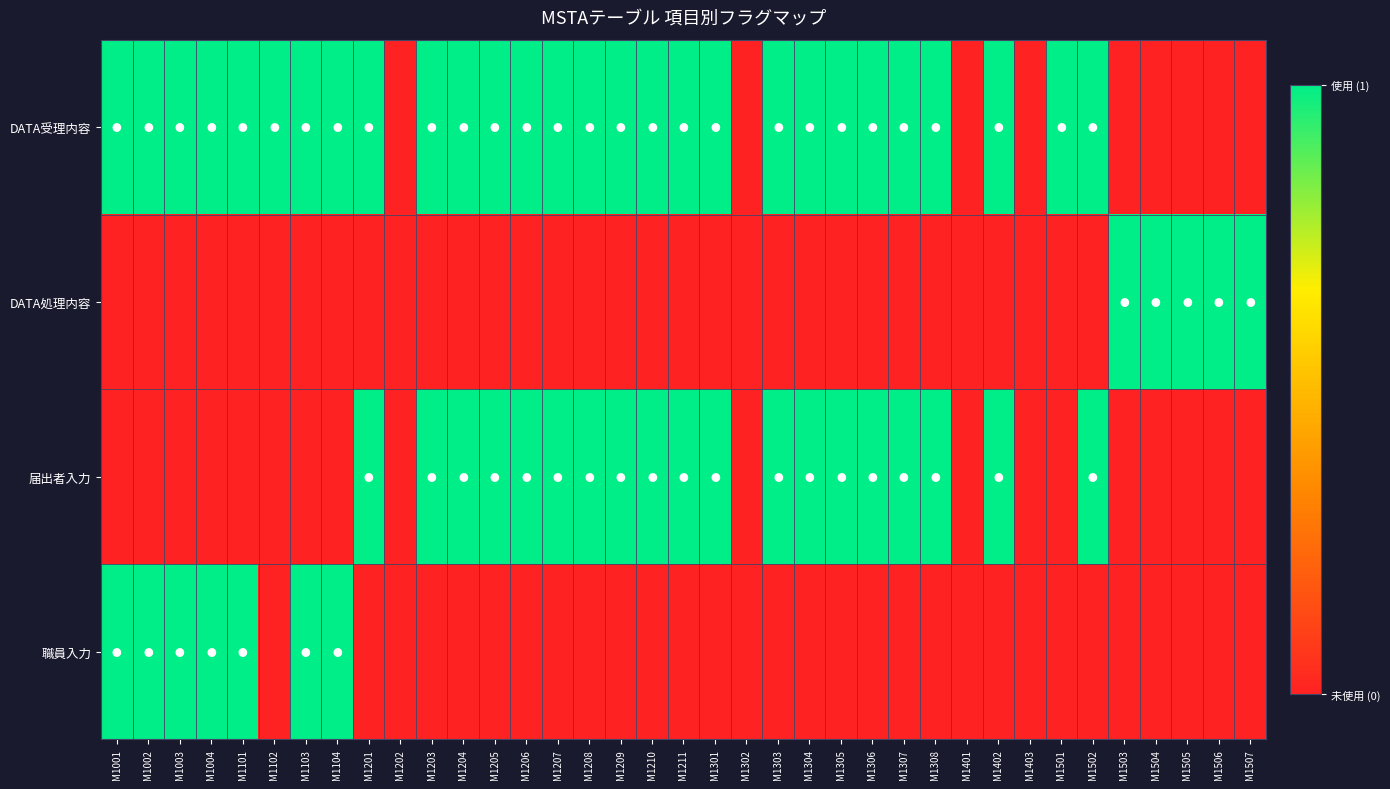

At how many categories does at least one series exceed 0?

33